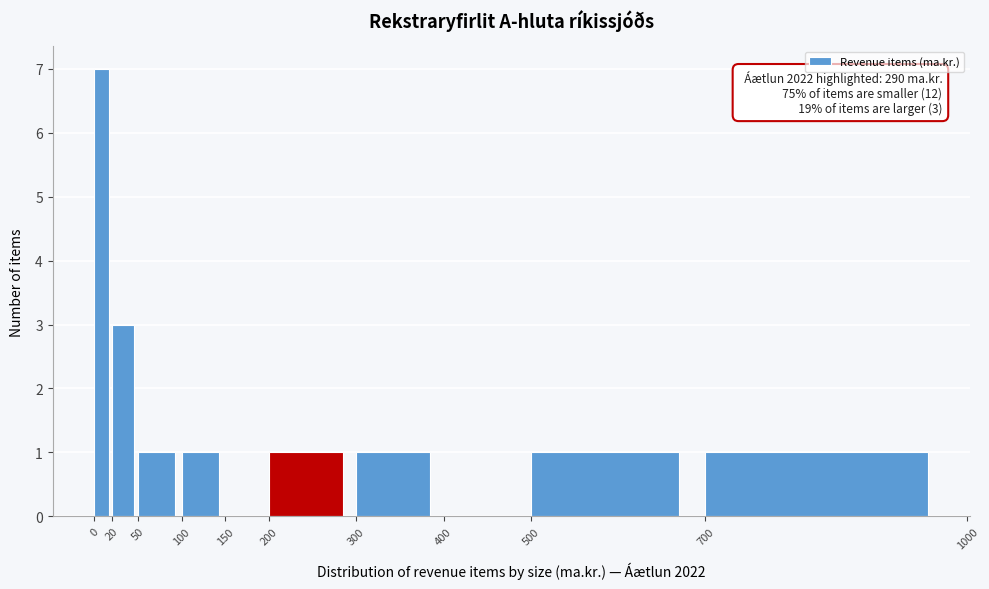

Which range on the x-axis has the tallest bar?

0 to 20